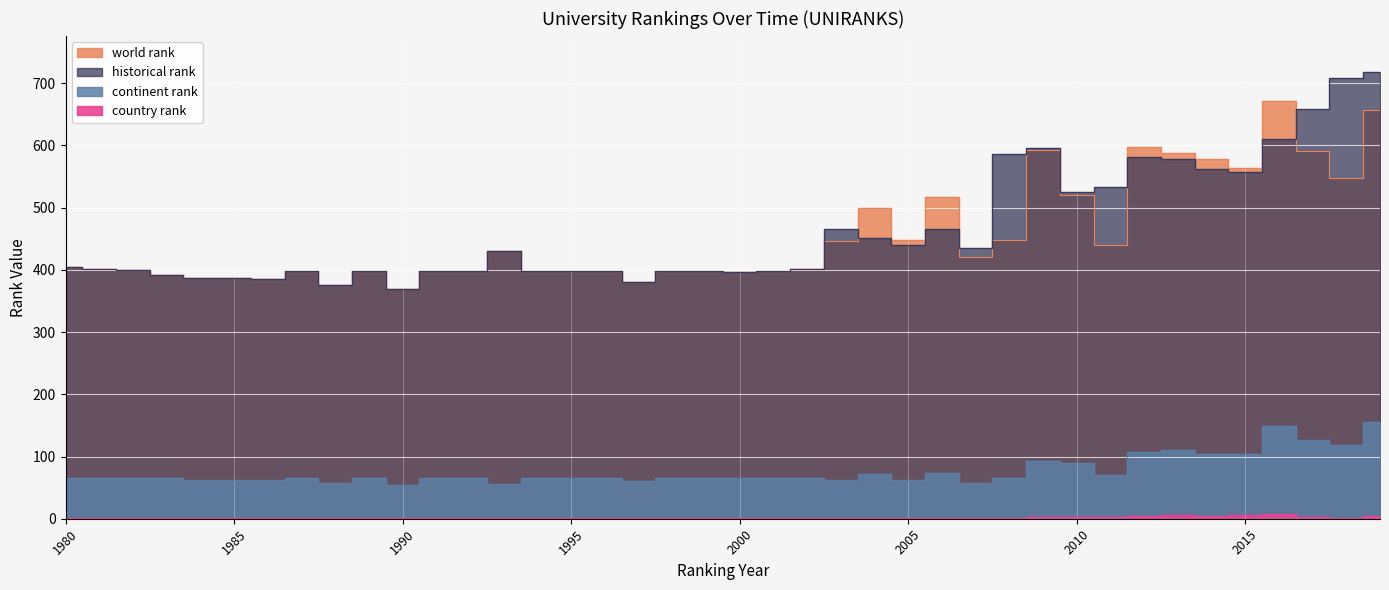

What is the value of the country rank point at the 34th from the left?

6.0